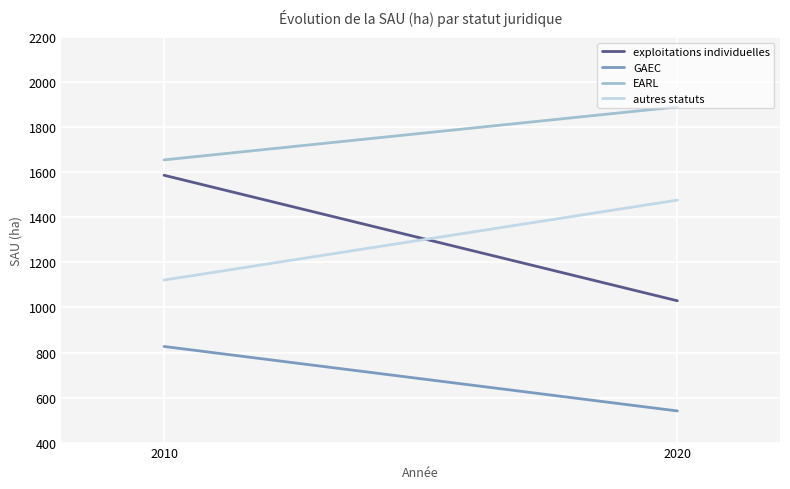

Rank the series at 2010 from highest to lowest value.

EARL, exploitations individuelles, autres statuts, GAEC